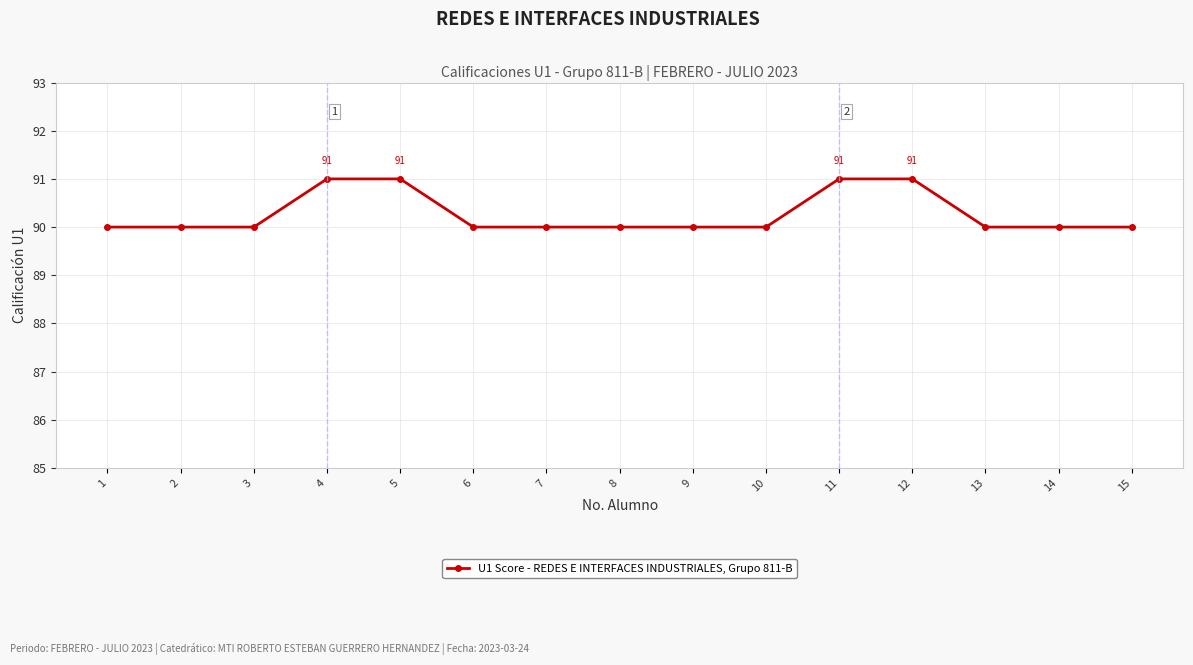

Between 3 and 5, which is larger?

5